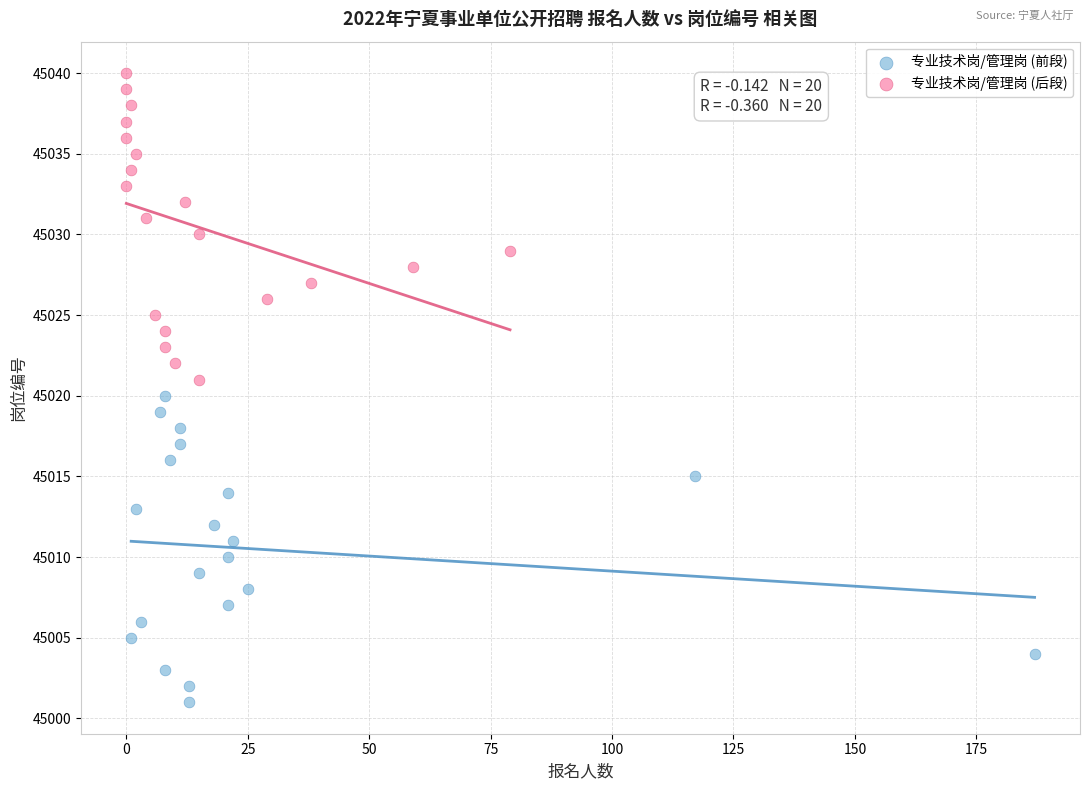

Which series contains the highest Y value?

专业技术岗/管理岗 (后段)